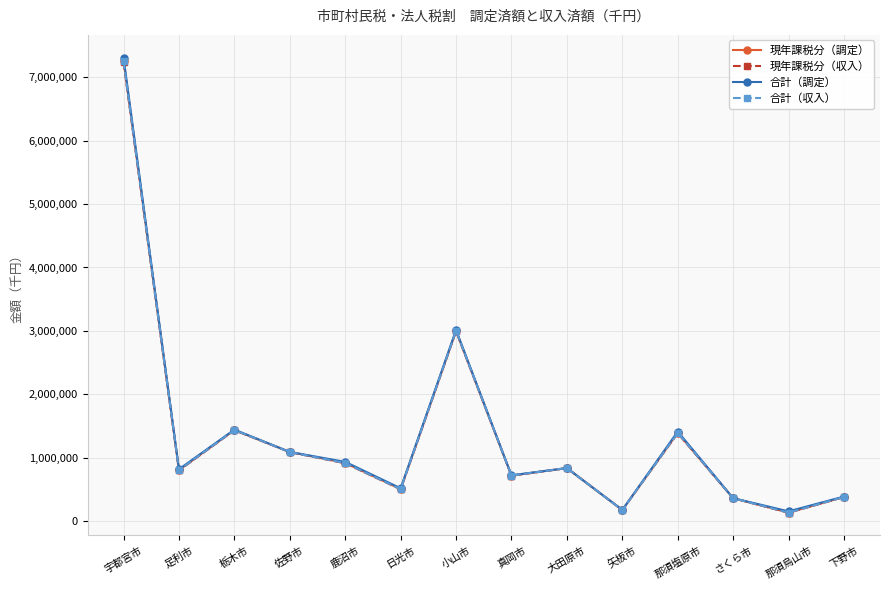

At which category does the chart reach its peak across all series?

宇都宮市